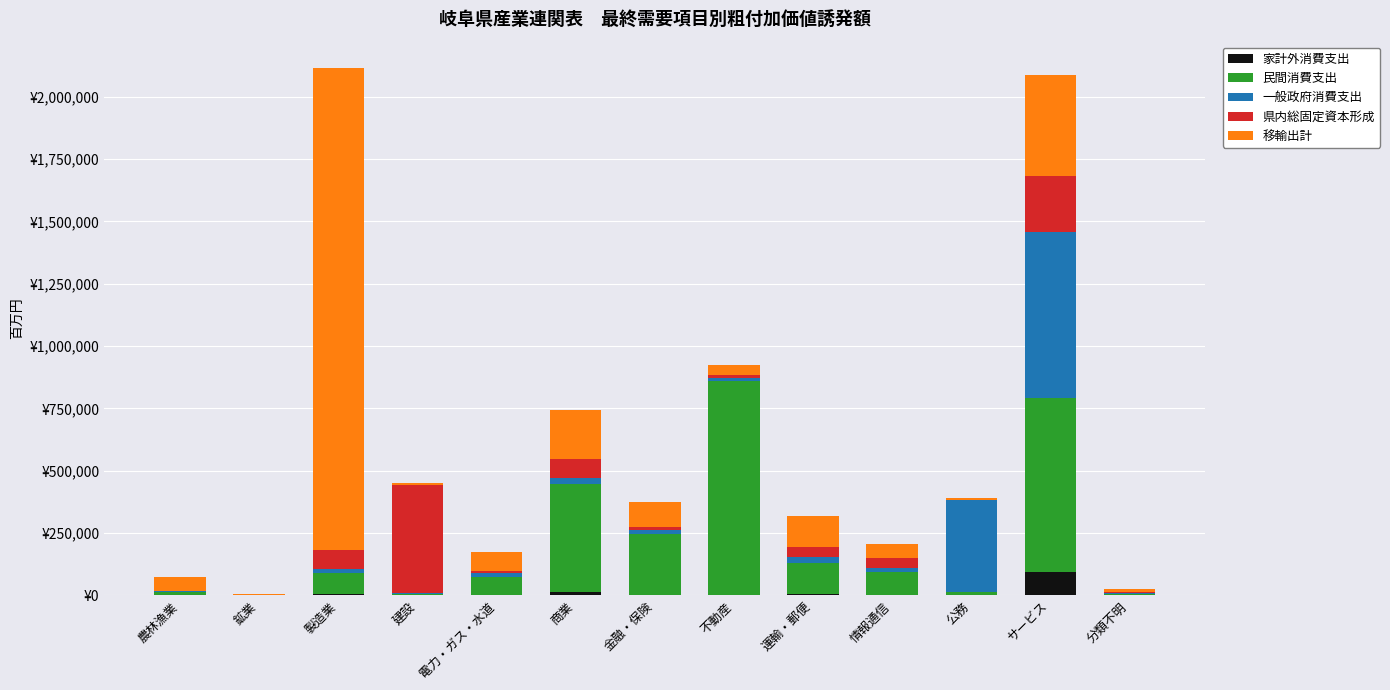

Are the bars horizontal?

No